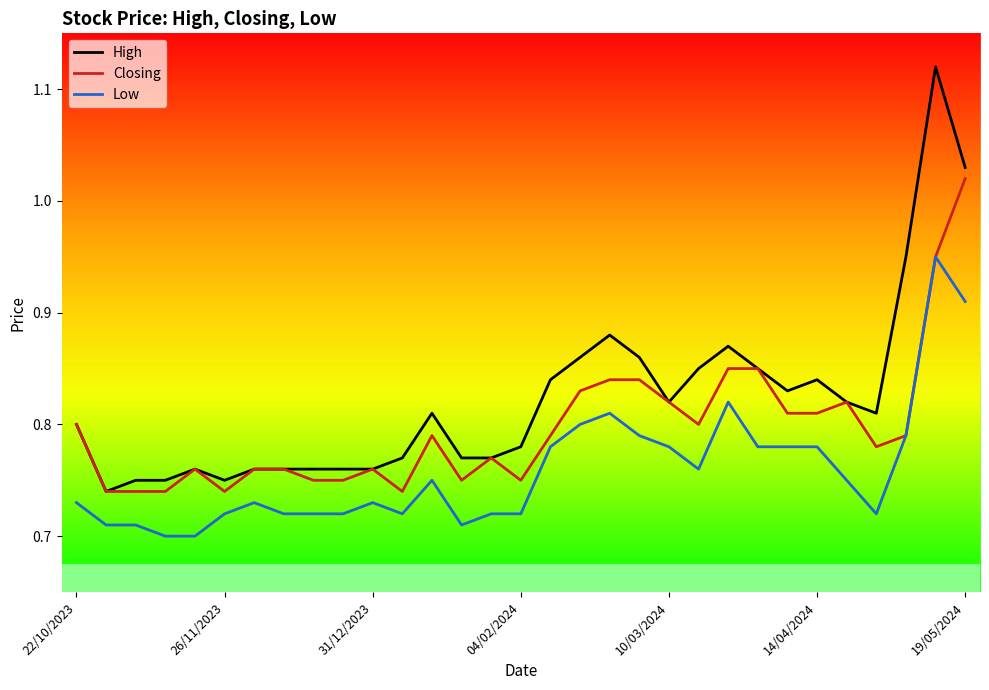

What are all the series names shown in the legend?

High, Closing, Low